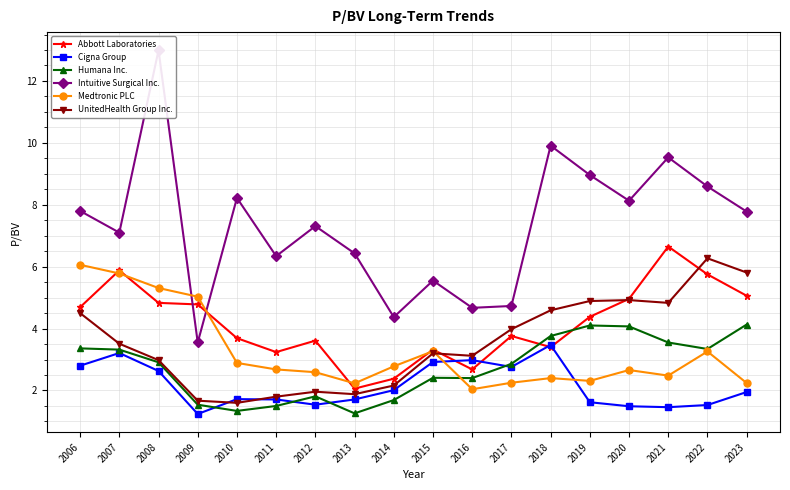

What is the highest value of the Intuitive Surgical Inc. series?

13.0